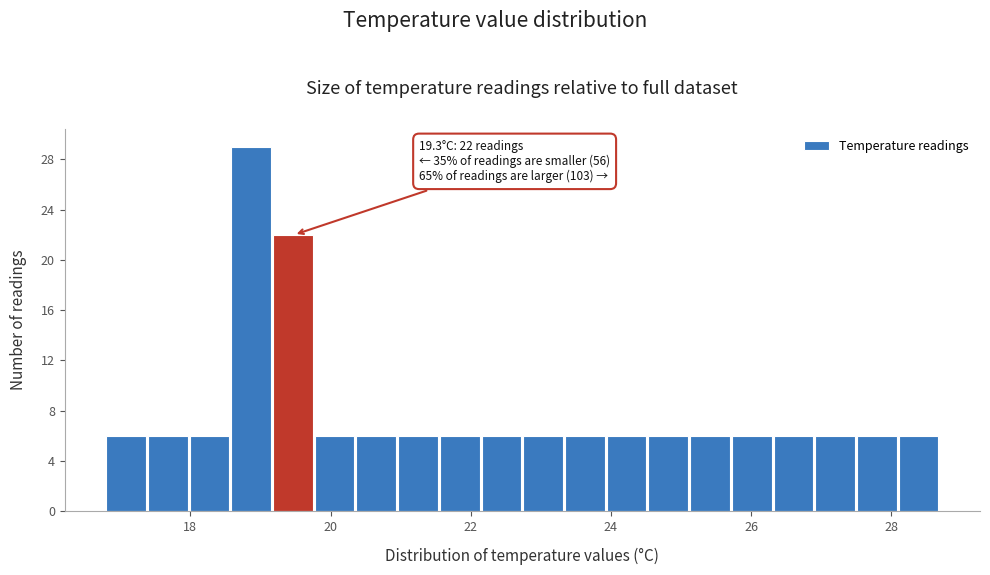

Around what value on the x-axis is the tallest bar? Give the approximate position of its centre, as read against the axis.

18.8